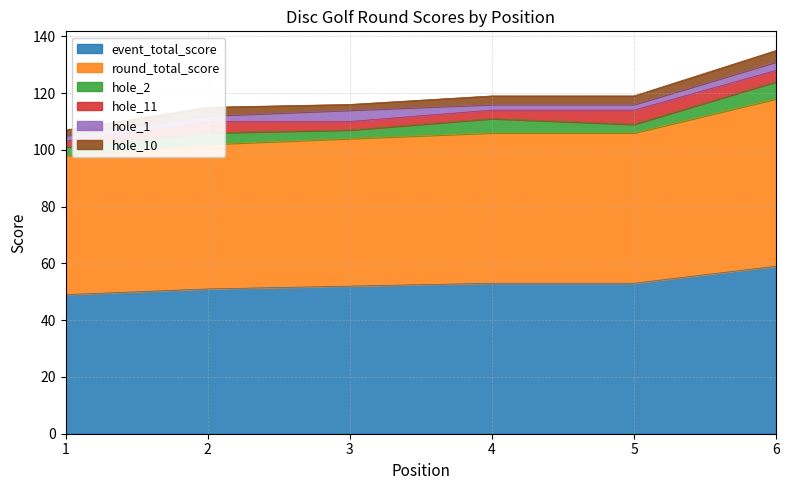

Which series changed the most between 2 and 6?

event_total_score